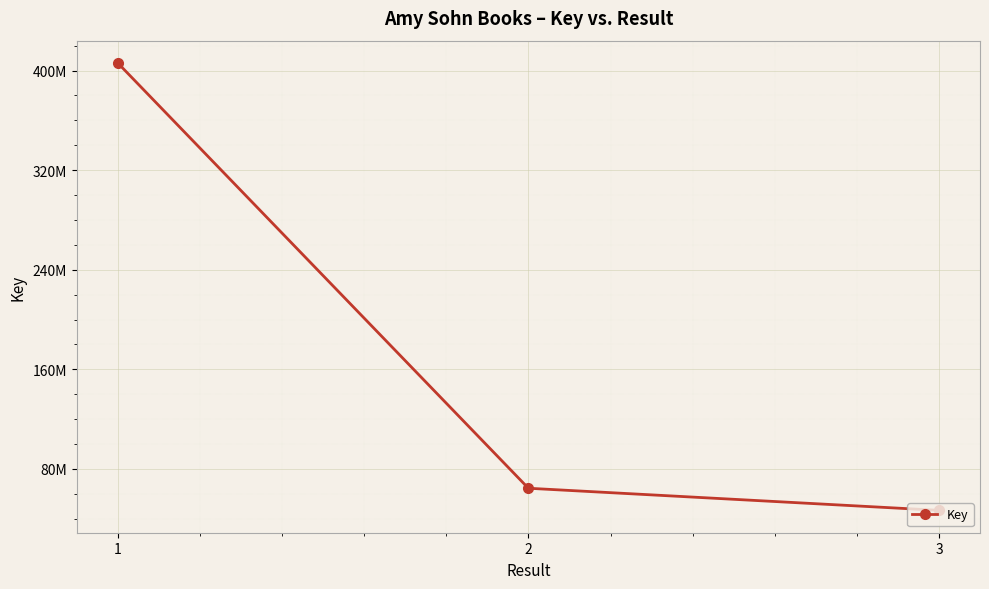

Does the chart have visible grid lines?

Yes